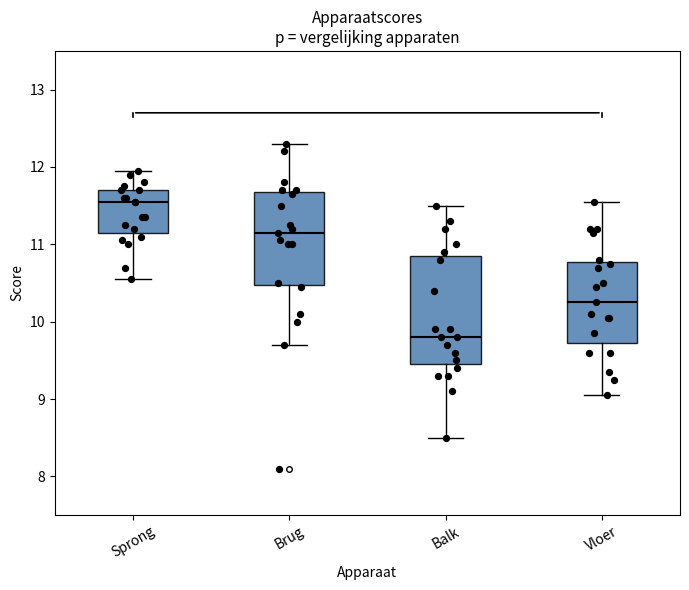

Which box is the tallest, from its lower edge to its upper edge?

Balk